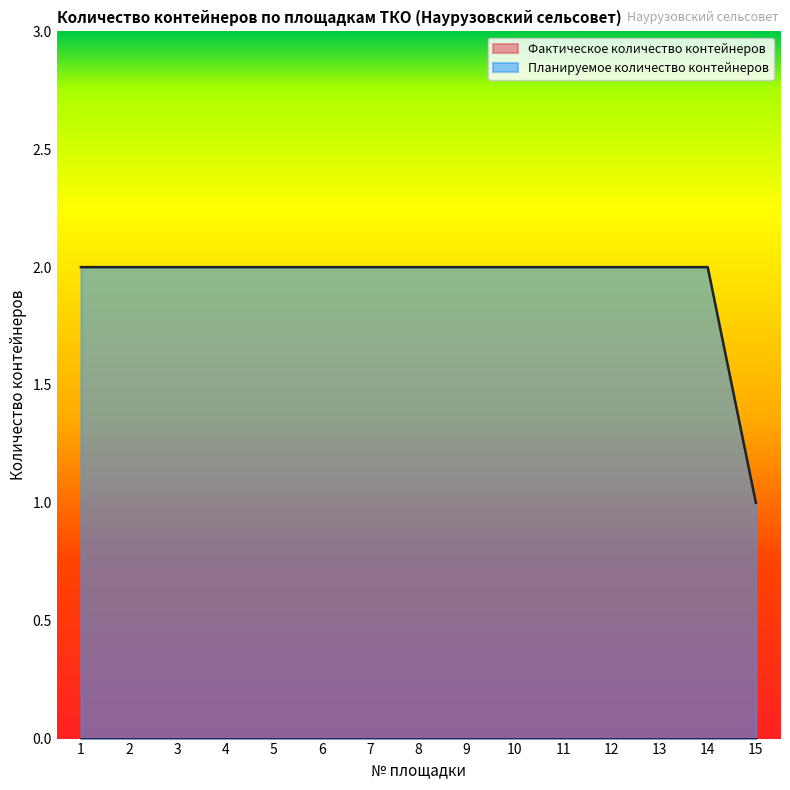

At which label is the value closest to 1?

15